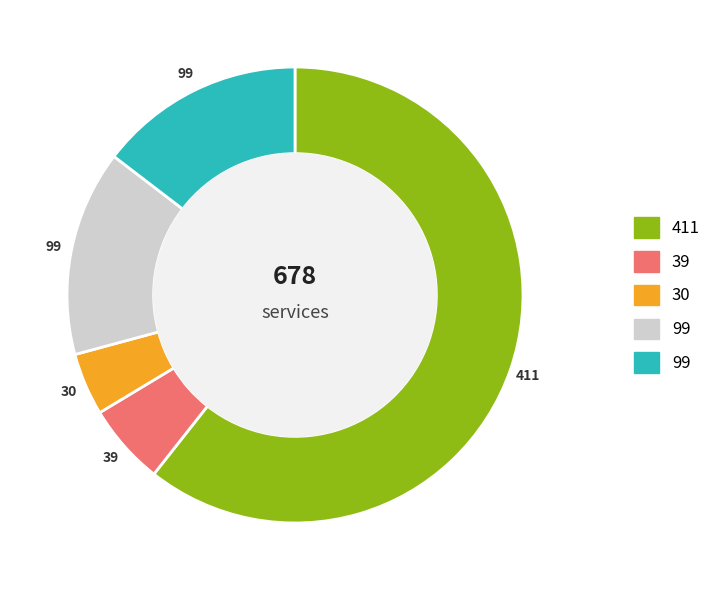

Is there any slice that represents more than half of the pie?

Yes